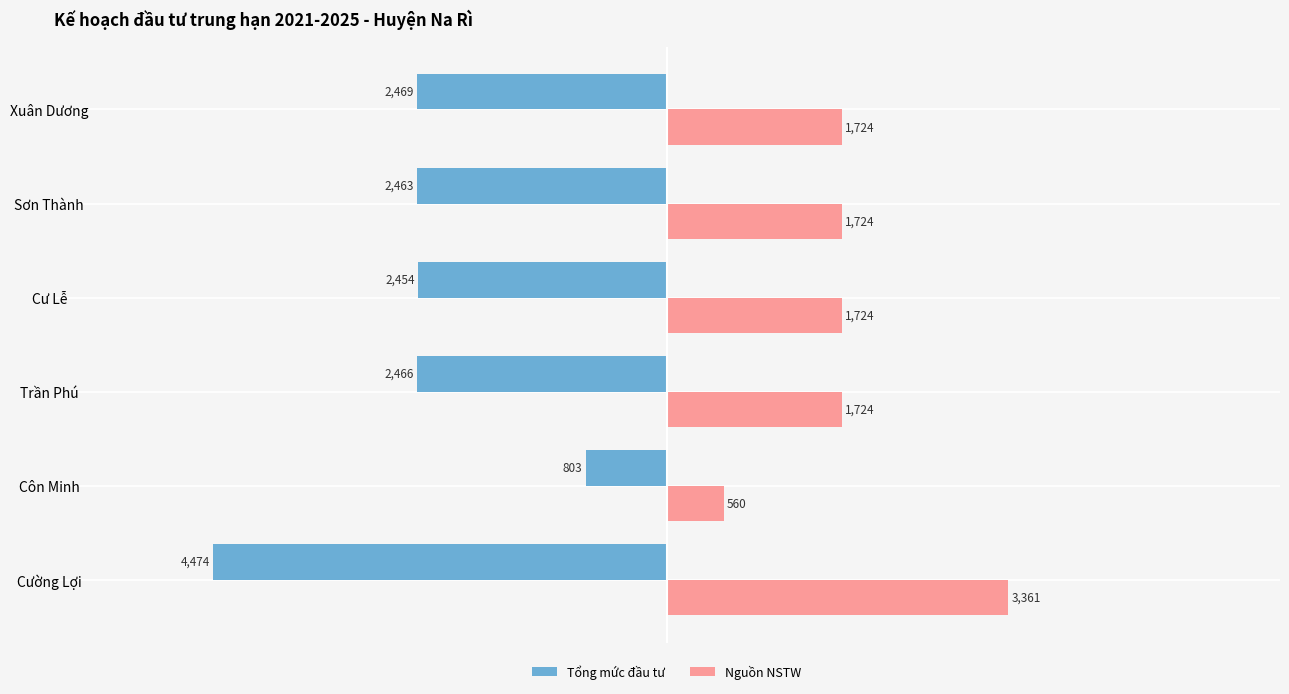

What are all the series names shown in the legend?

Tổng mức đầu tư, Nguồn NSTW